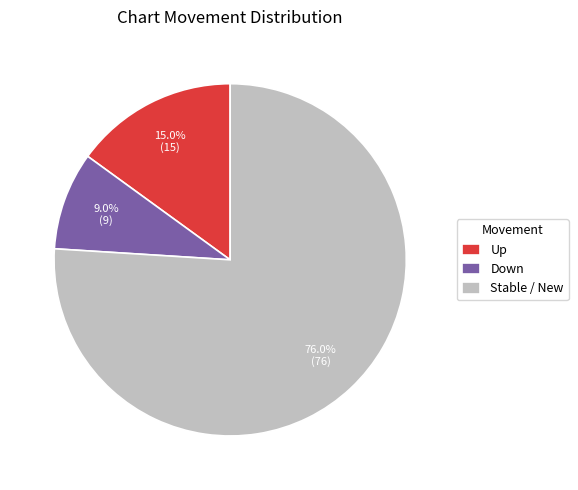

Is there a majority slice in this chart?

Yes